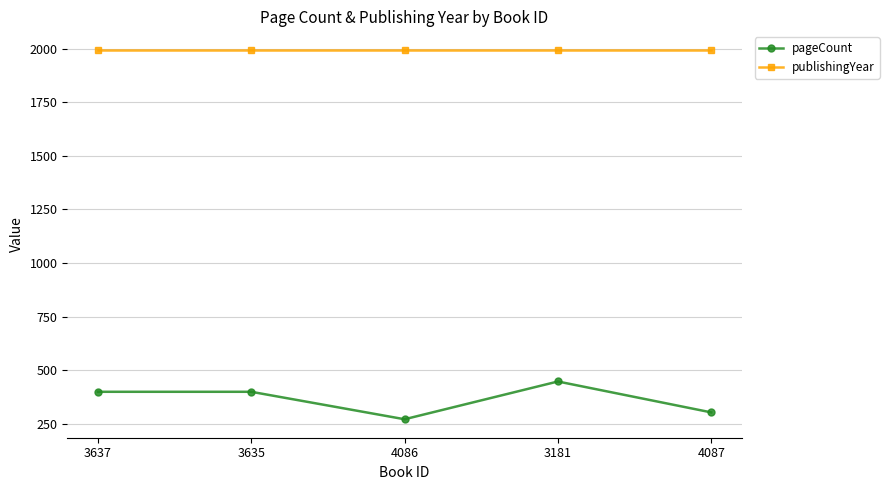

What is the sum of all pageCount values?

1824